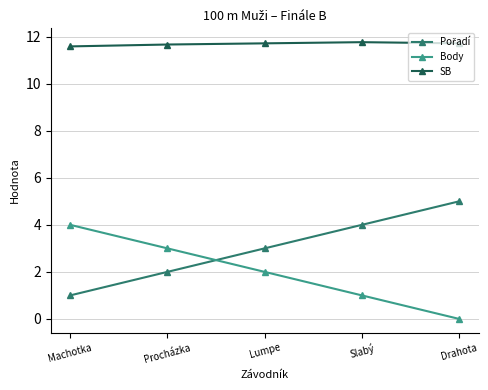

Is the value of SB at Machotka greater than the value of Body at Lumpe?

Yes